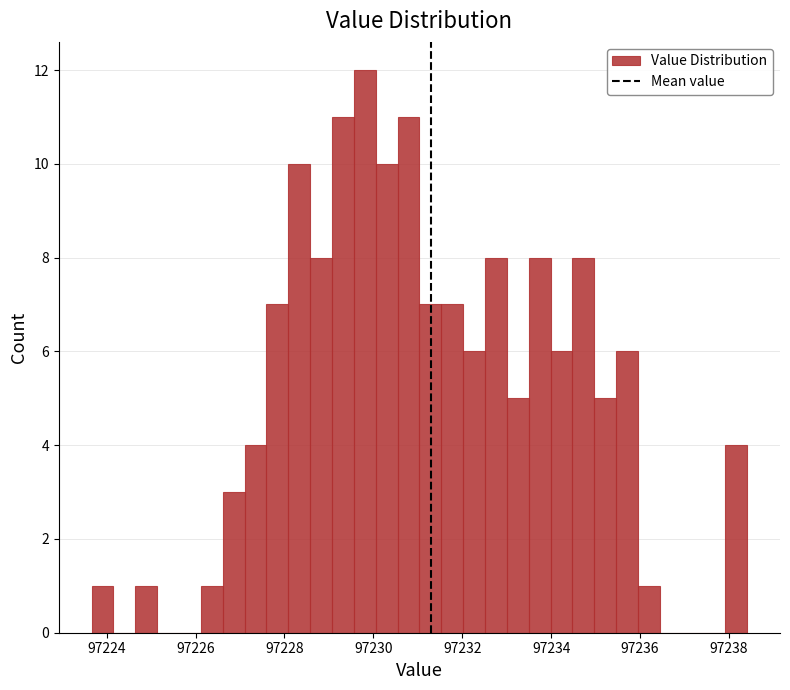

Around what value on the x-axis is the tallest bar? Give the approximate position of its centre, as read against the axis.

97229.8